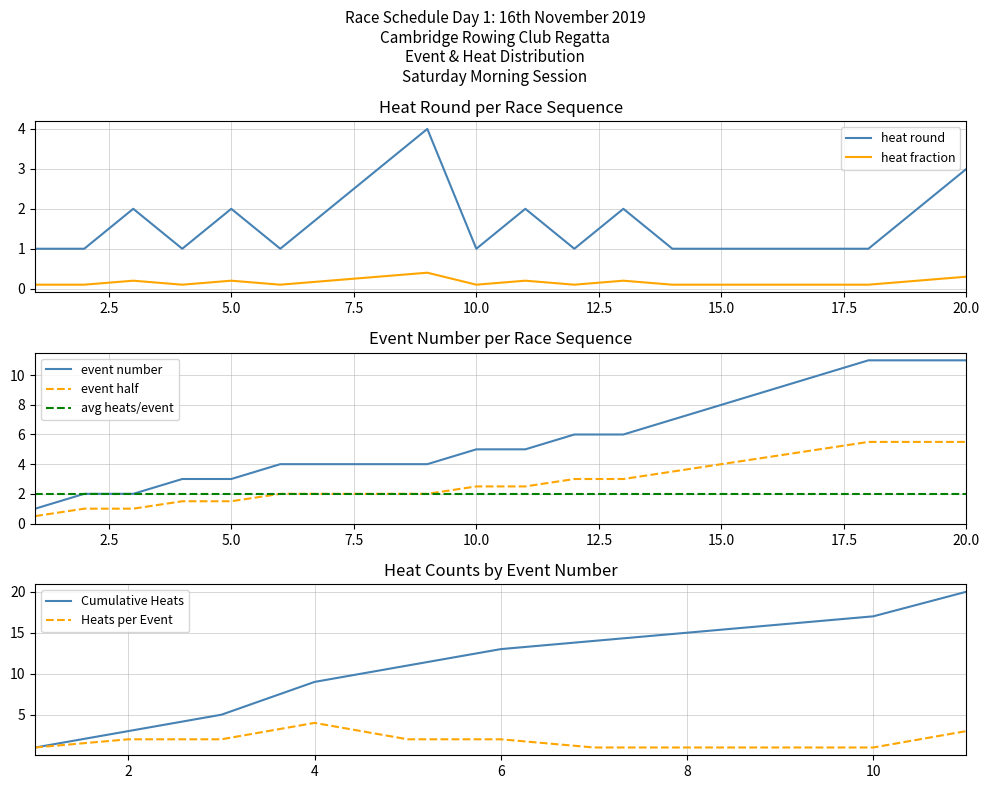

Between 9 and 15, which is larger?

9